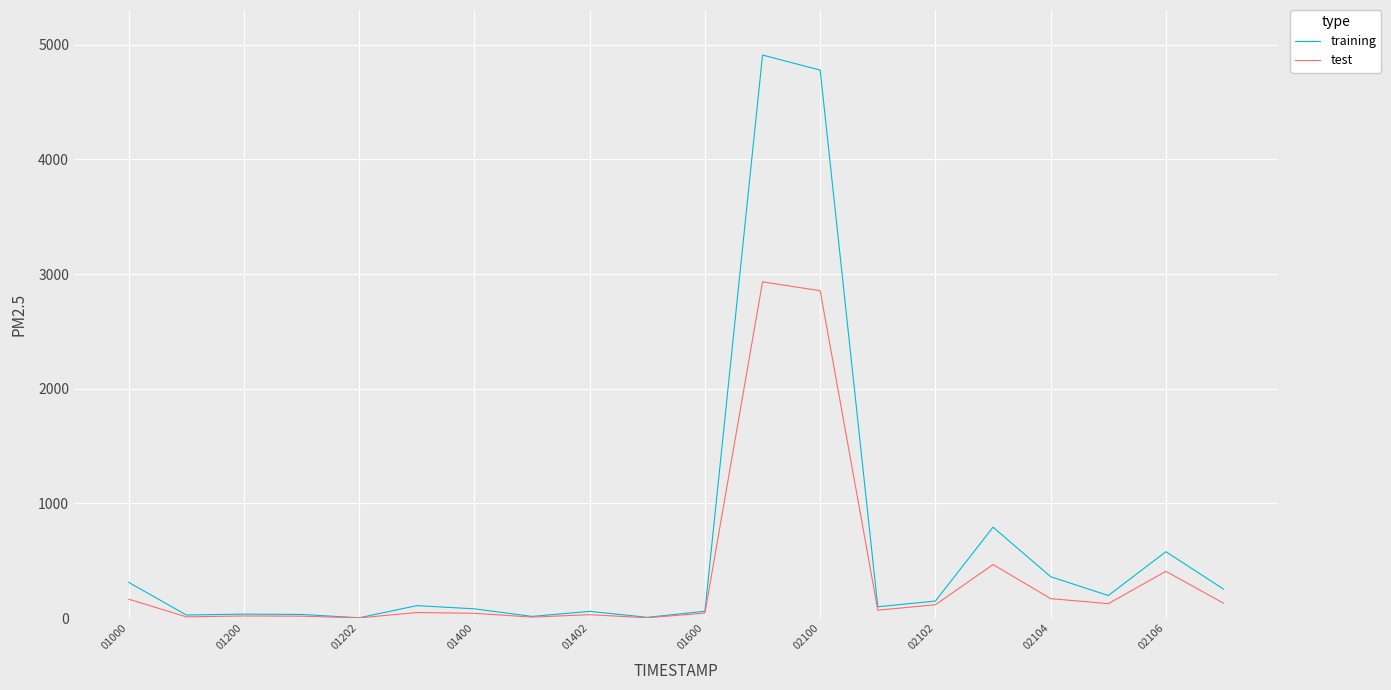

What is the maximum value shown in the chart?

4909